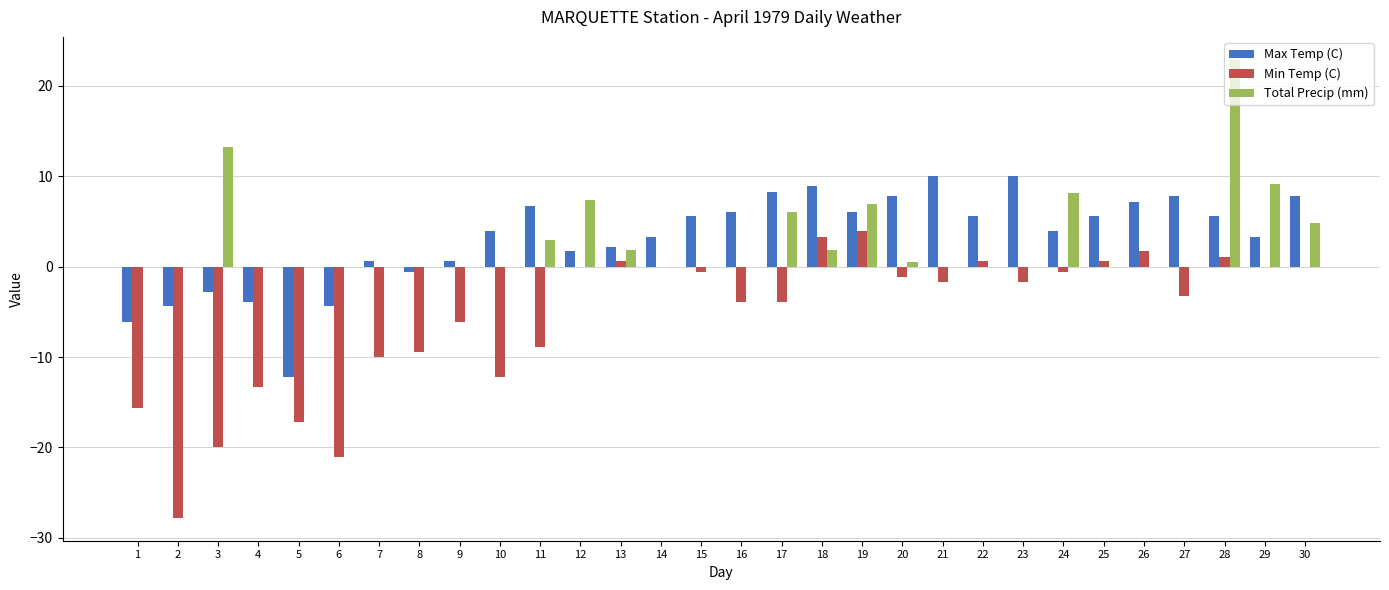

What is the spread (max minus min) of values at 7?

10.6